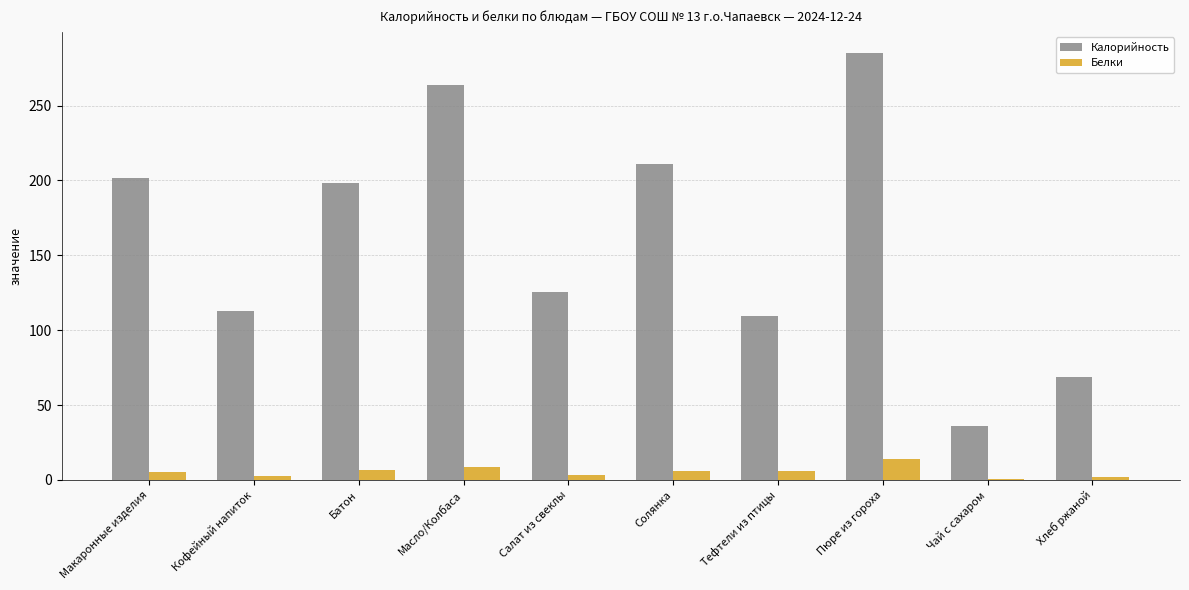

True or false: Калорийность has a value of 198.3 at Батон.

True